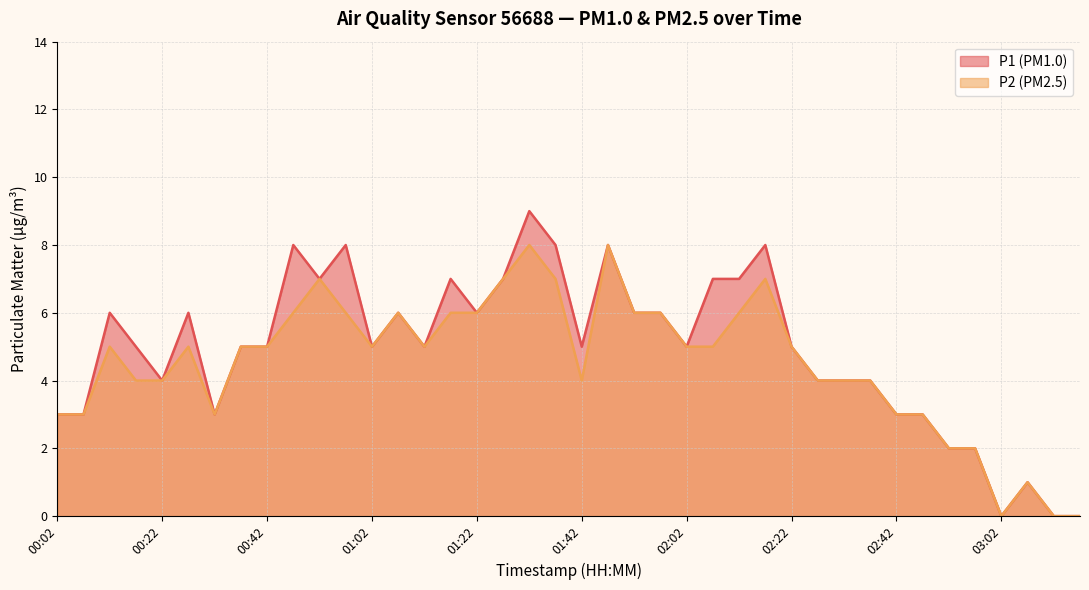

What position from the left is 02:07?

26